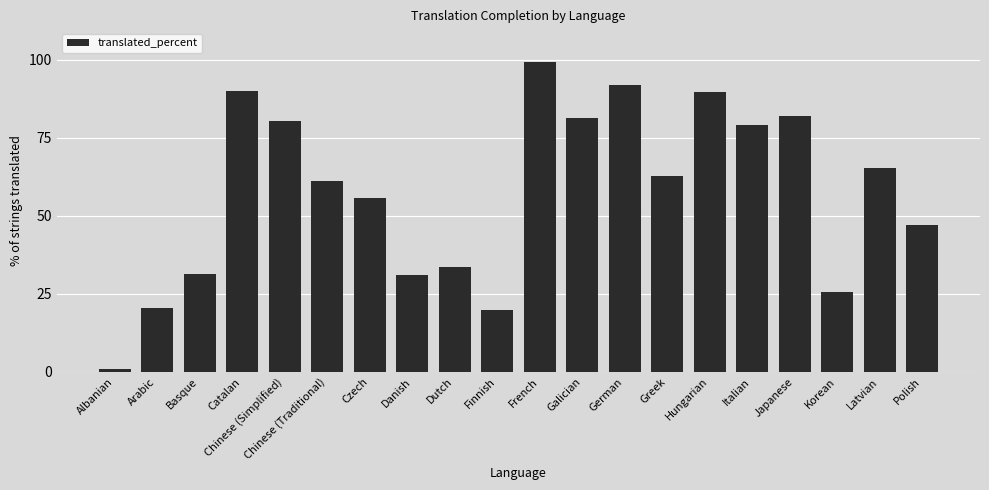

Does the chart contain stacked bars?

No